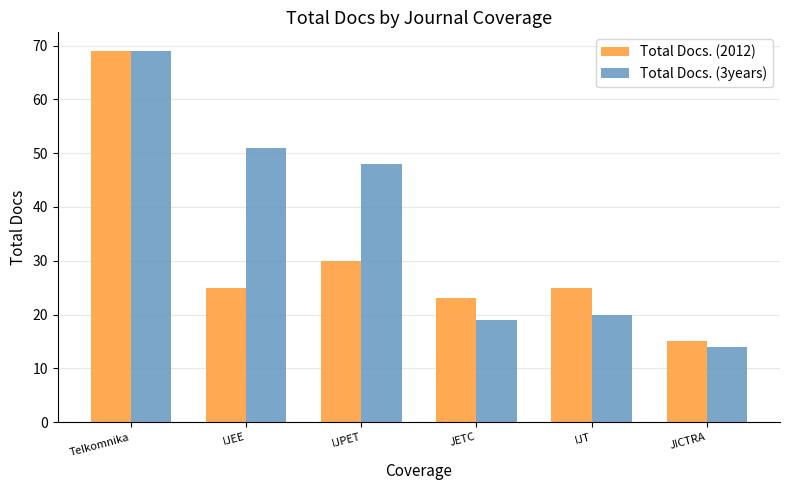

At which label is Total Docs. (2012) closest to 42?

IJPET